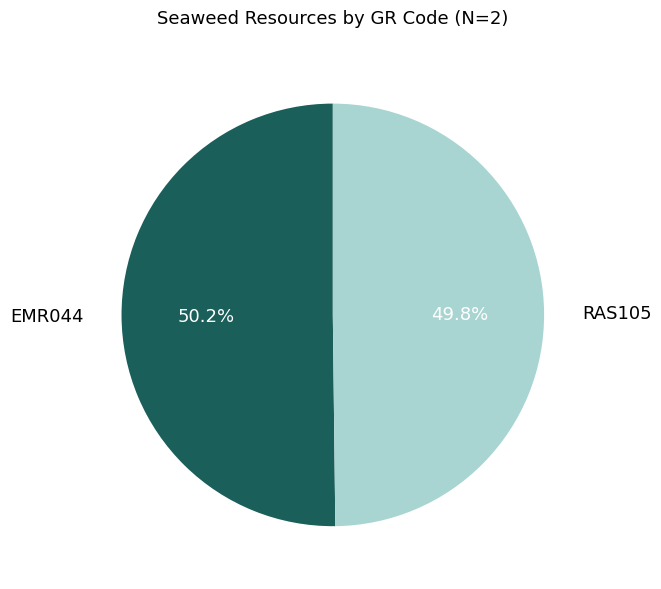

What percentage is the EMR044 slice, to the nearest percent?

50%